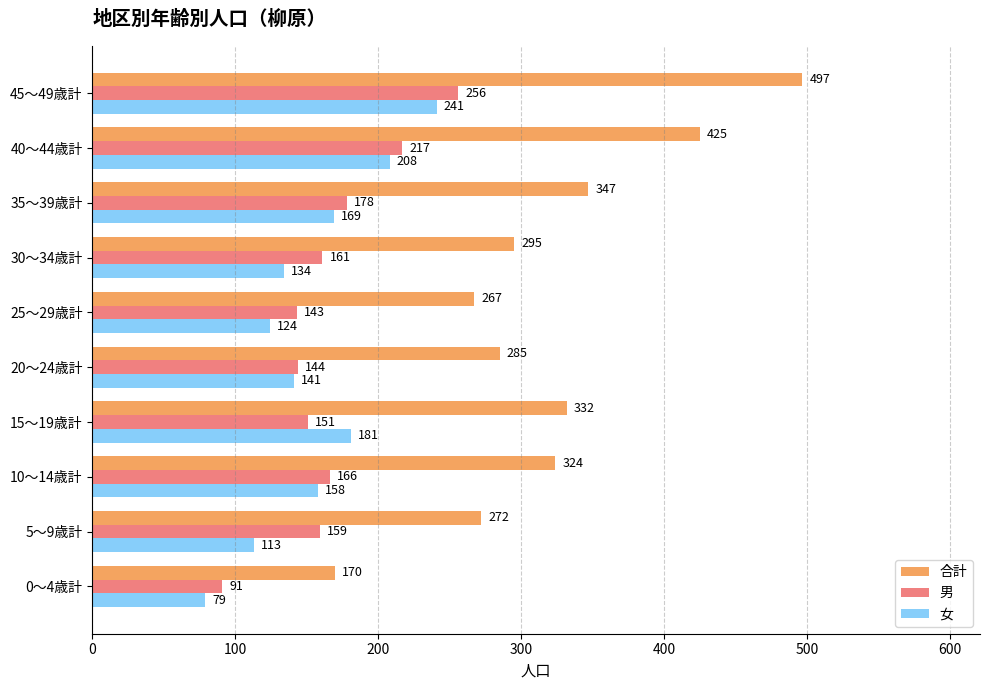

Rank the categories by 女 value from lowest to highest.

0～4歳計, 5～9歳計, 25～29歳計, 30～34歳計, 20～24歳計, 10～14歳計, 35～39歳計, 15～19歳計, 40～44歳計, 45～49歳計